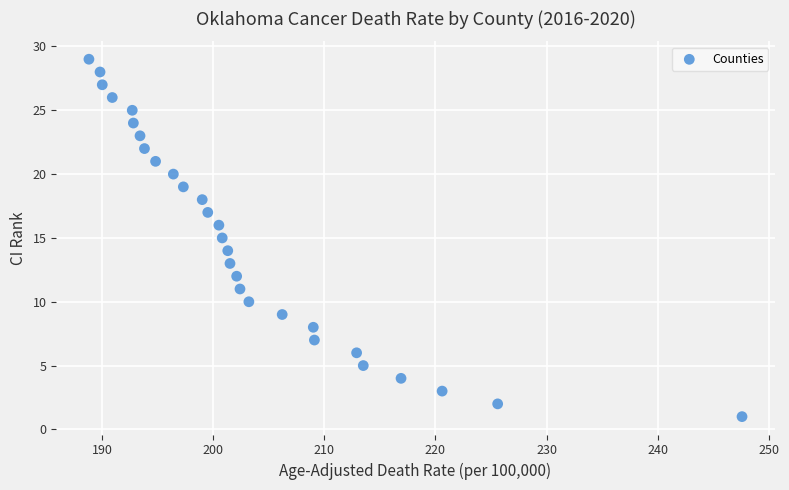

What is the range of Y values (max minus min)?

28